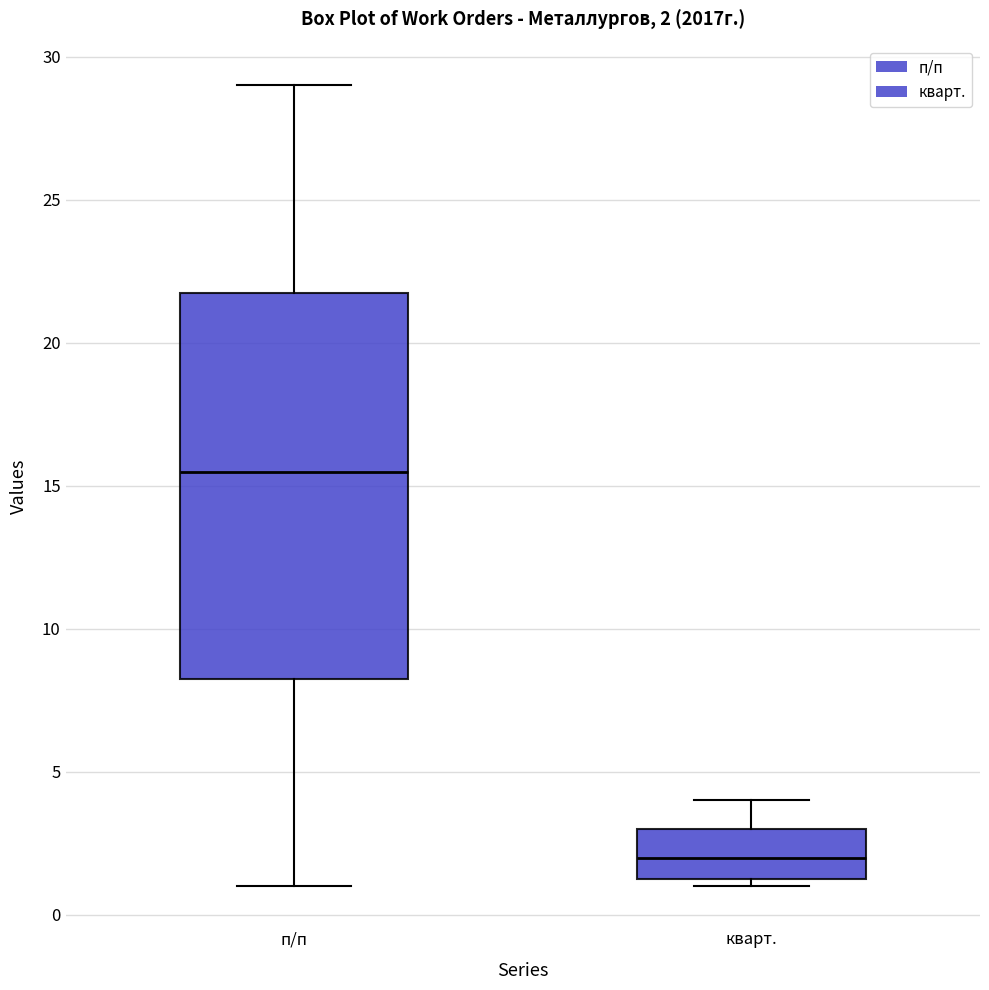

Which box is the tallest, from its lower edge to its upper edge?

п/п